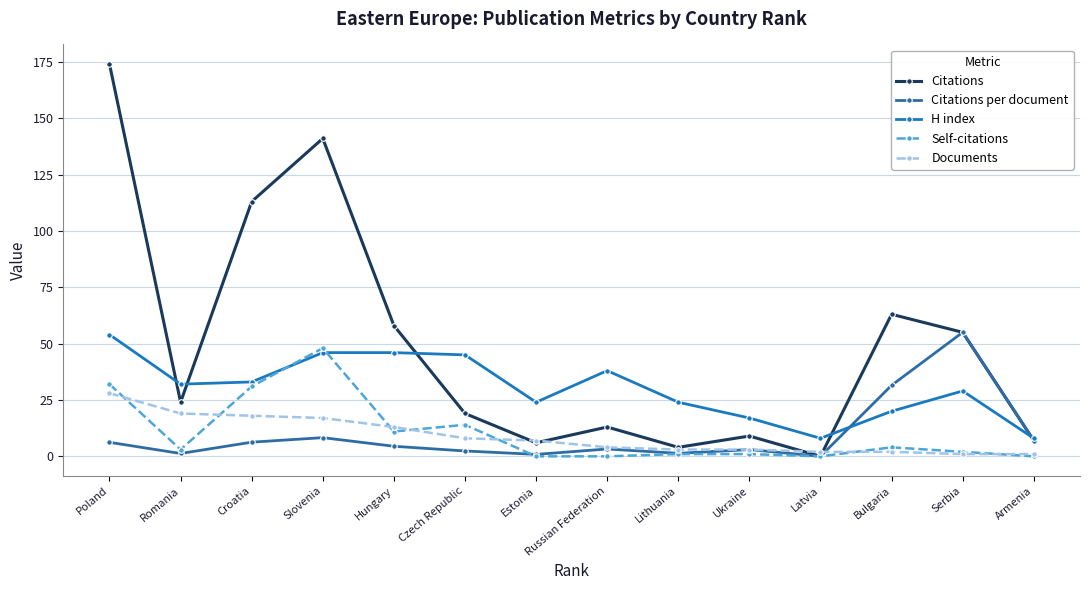

Does the chart have visible grid lines?

Yes